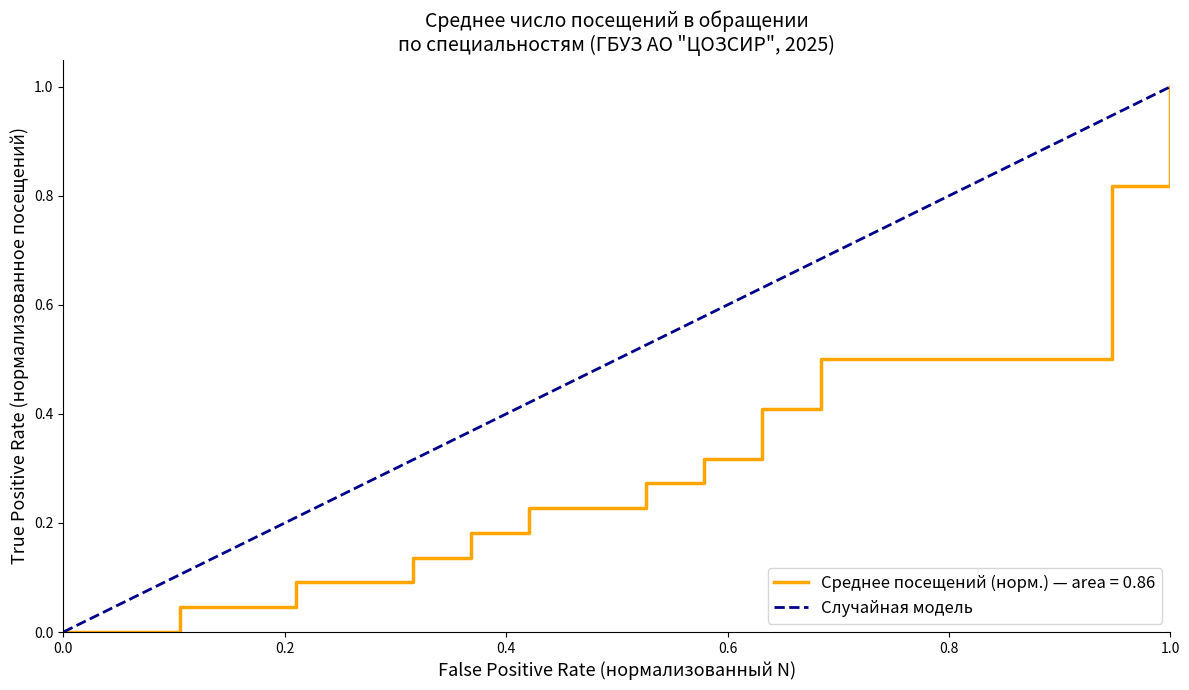

What is the value of the 2nd point from the left?

1